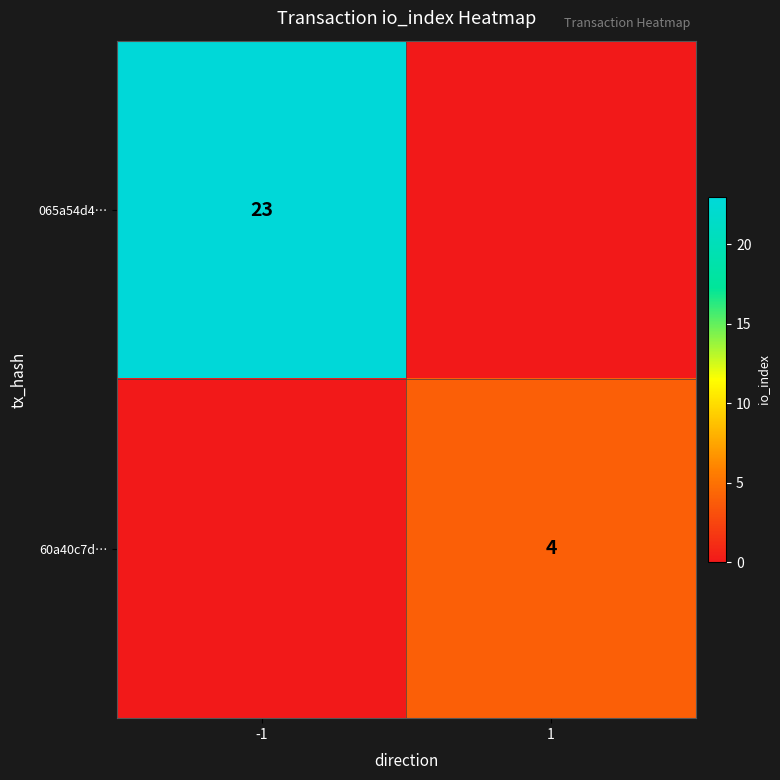

Is the value of 60a40c7d… at 1 greater than the value of 065a54d4… at -1?

No